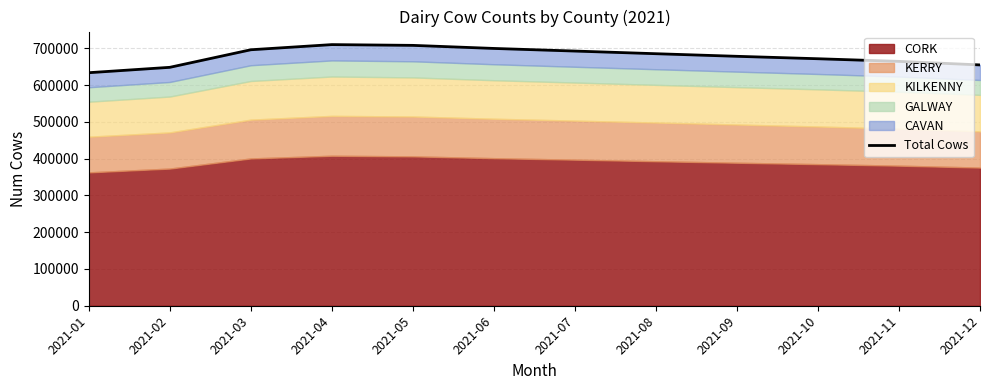

What is the smallest value displayed?

633855